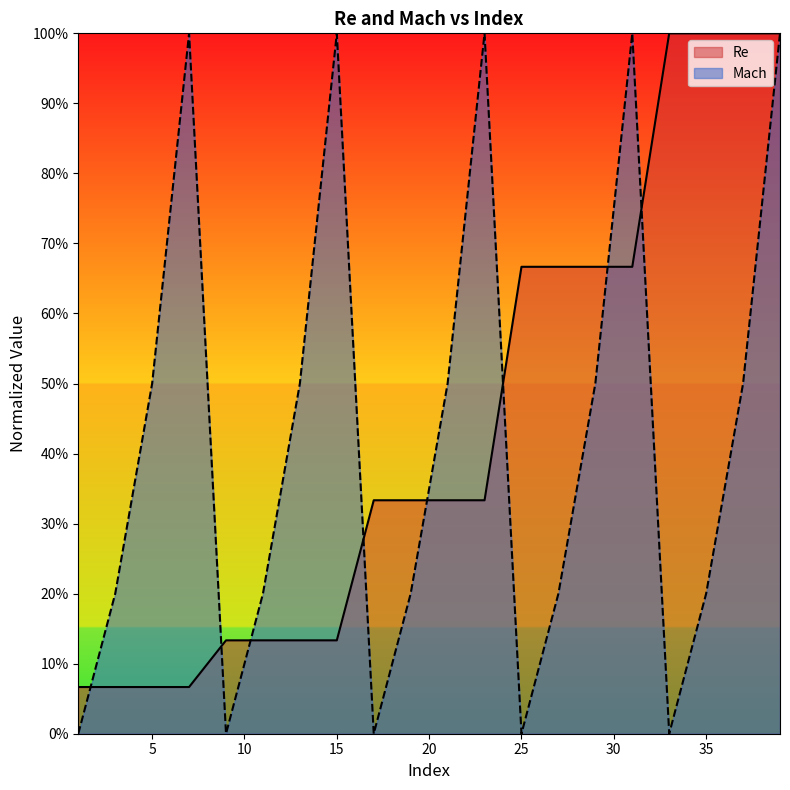

The Mach series shows 0.2 at 21. True or false?

False